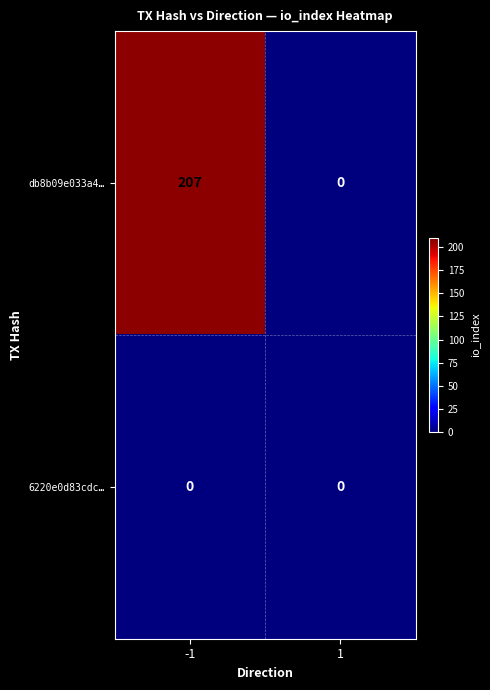

What is the highest value of the db8b09e033a4… series?

207